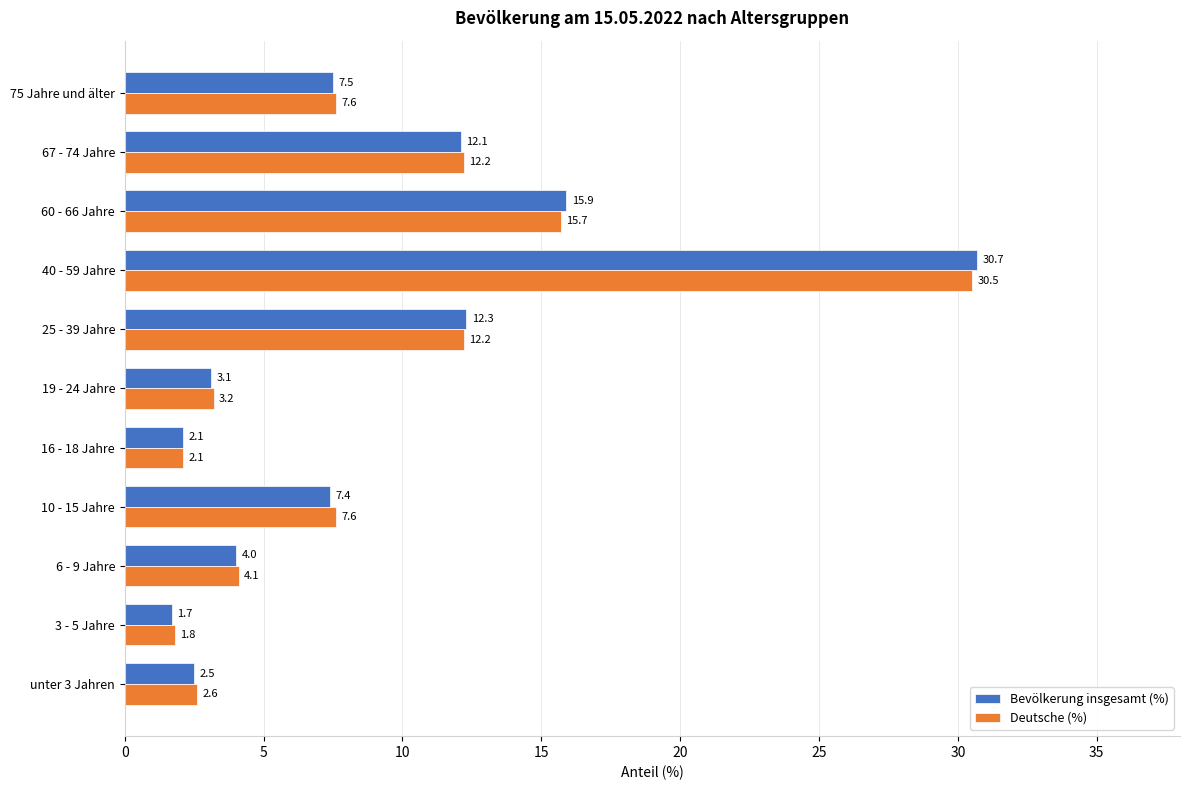

Between 6 - 9 Jahre and 10 - 15 Jahre, which series saw the biggest shift?

Deutsche (%)